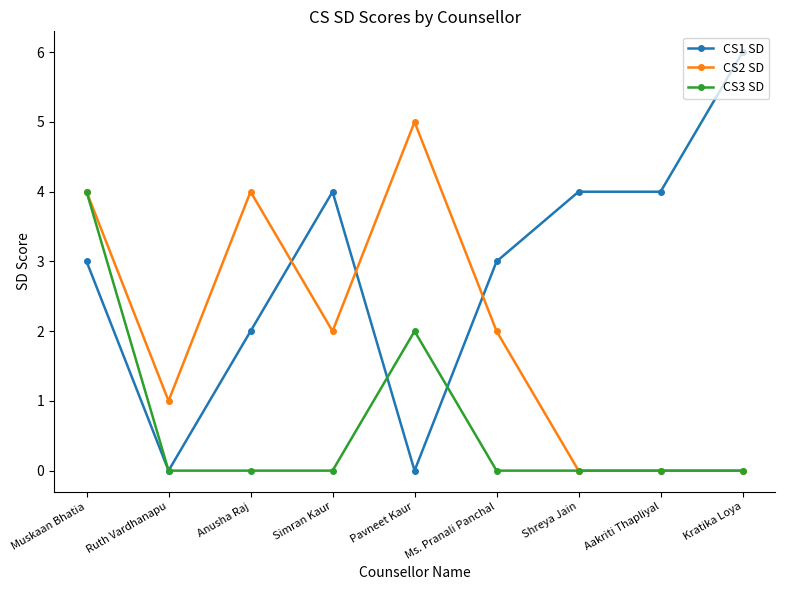

List the series in order of their overall mean, highest first.

CS1 SD, CS2 SD, CS3 SD